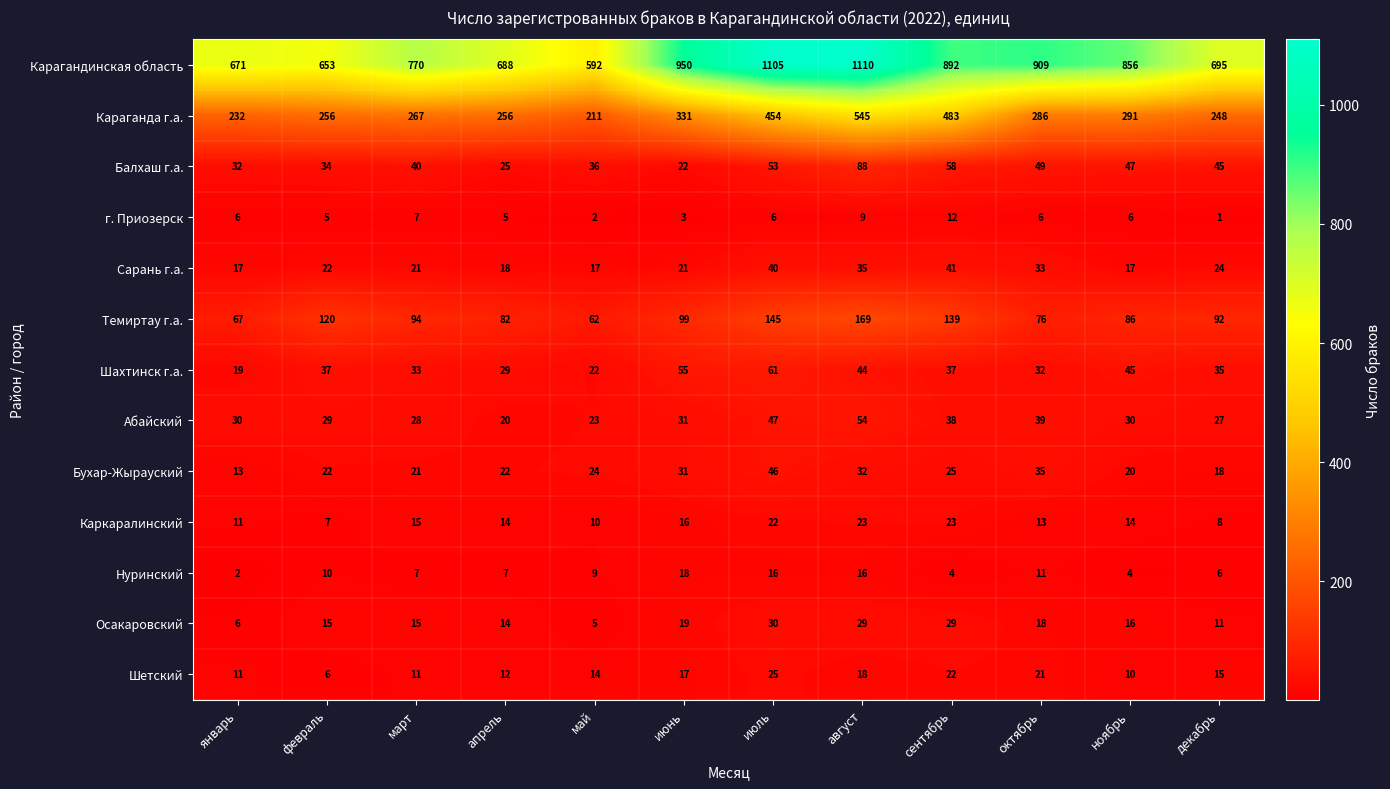

List the series in order of their peak value, lowest first.

г. Приозерск, Нуринский, Каркаралинский, Шетский, Осакаровский, Сарань г.а., Бухар-Жырауский, Абайский, Шахтинск г.а., Балхаш г.а., Темиртау г.а., Караганда г.а., Карагандинская область